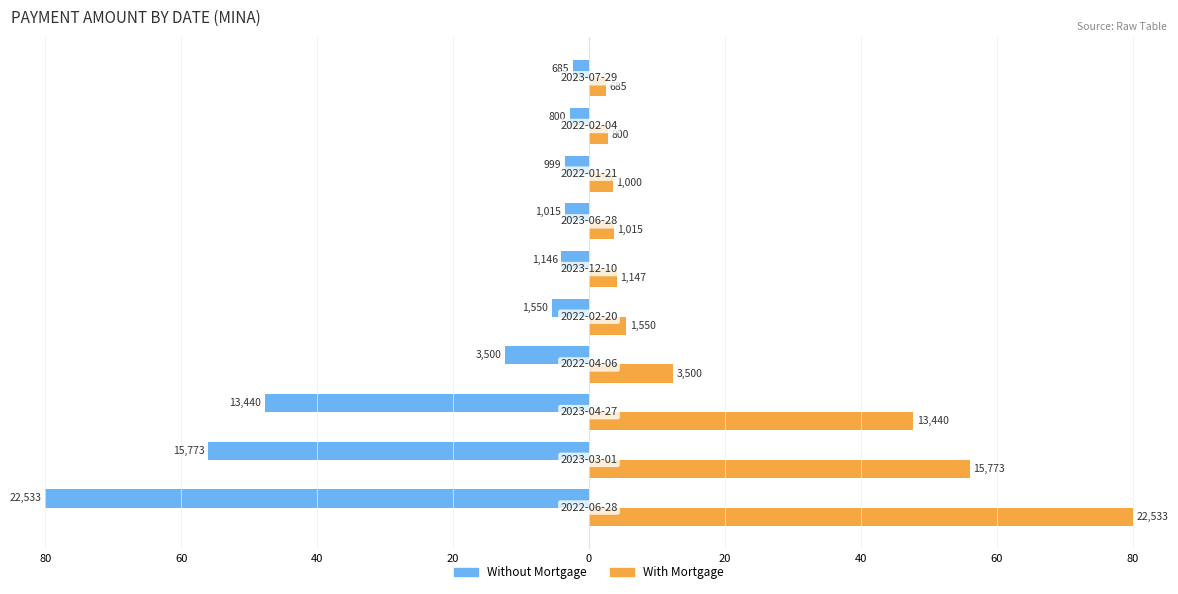

Reading right to left, list all the values displayed in this chart.

Without Mortgage: -2.4	-2.8	-3.5	-3.6	-4.1	-5.5	-12.4	-47.7	-56.0	-80.0
With Mortgage: 2.4	2.8	3.6	3.6	4.1	5.5	12.4	47.7	56.0	80.0